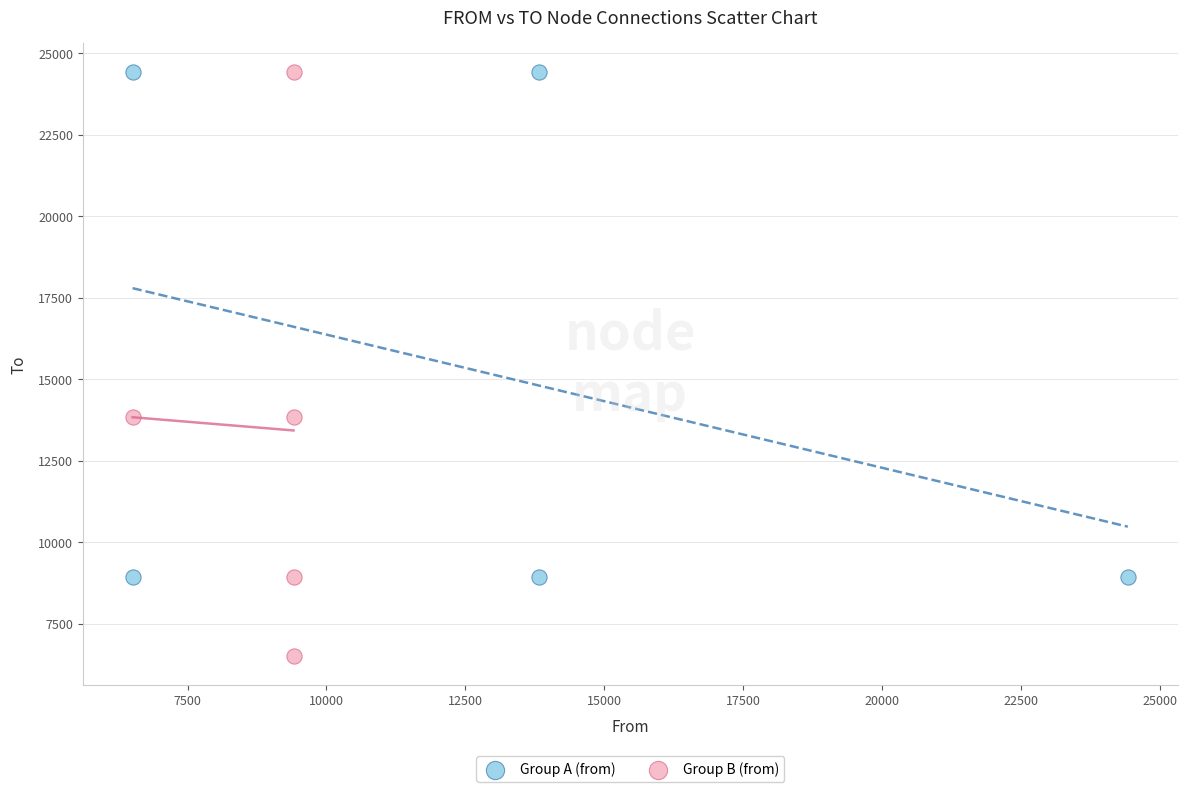

What are all the series names shown in the legend?

Group A (from), Group B (from)